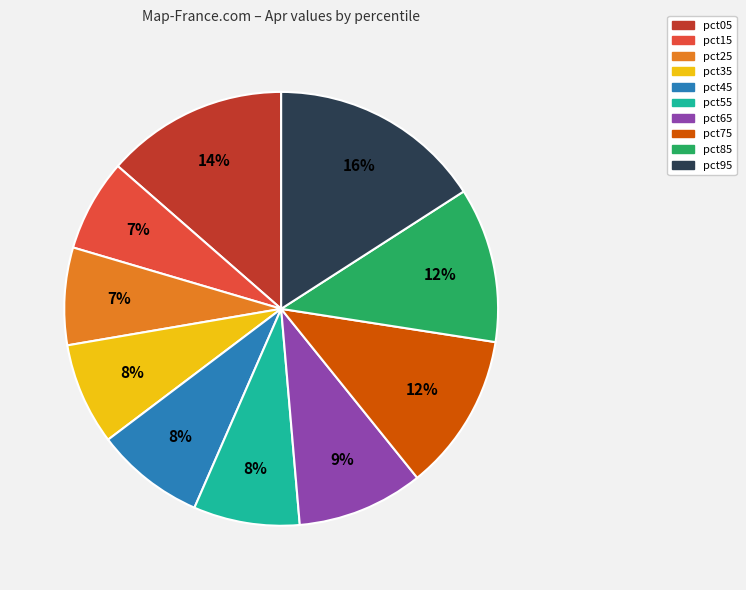

The pct55 slice represents 20% of the pie. True or false?

False